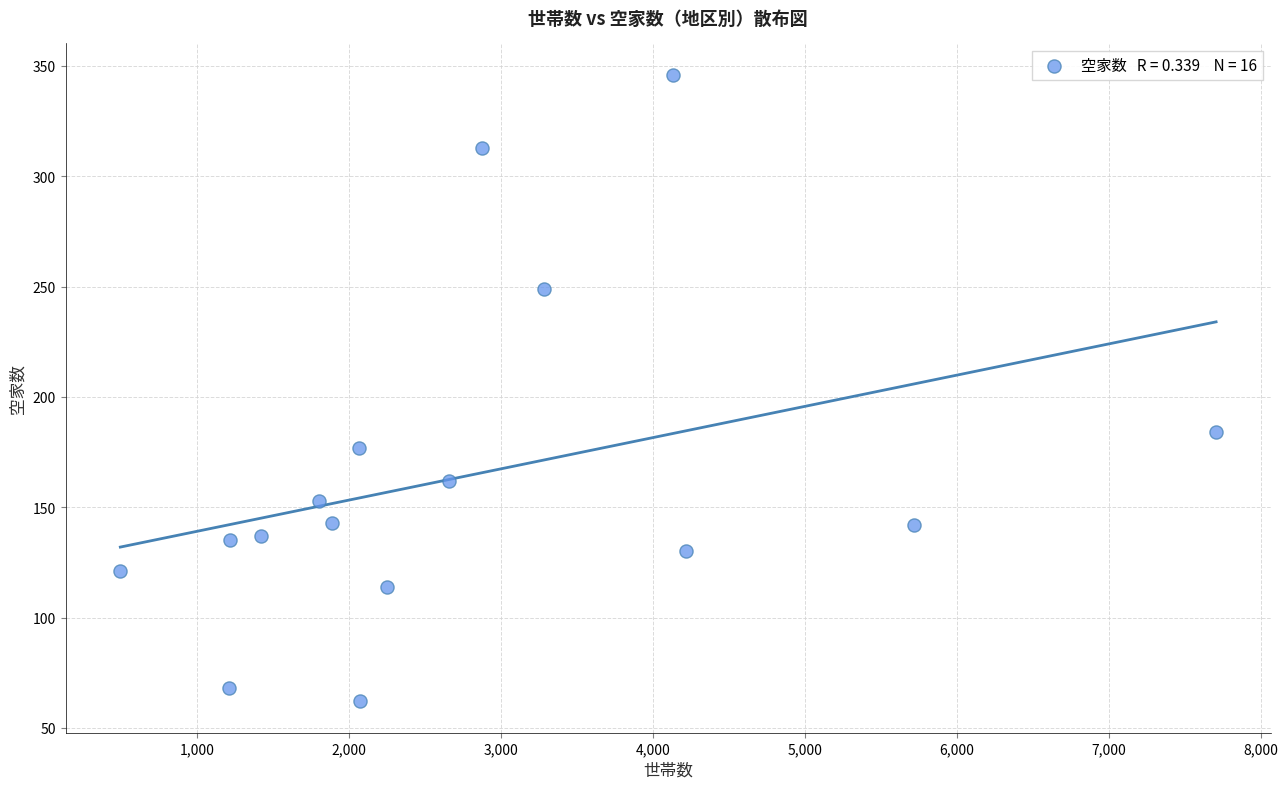

What is the range of X values (max minus min)?

7211